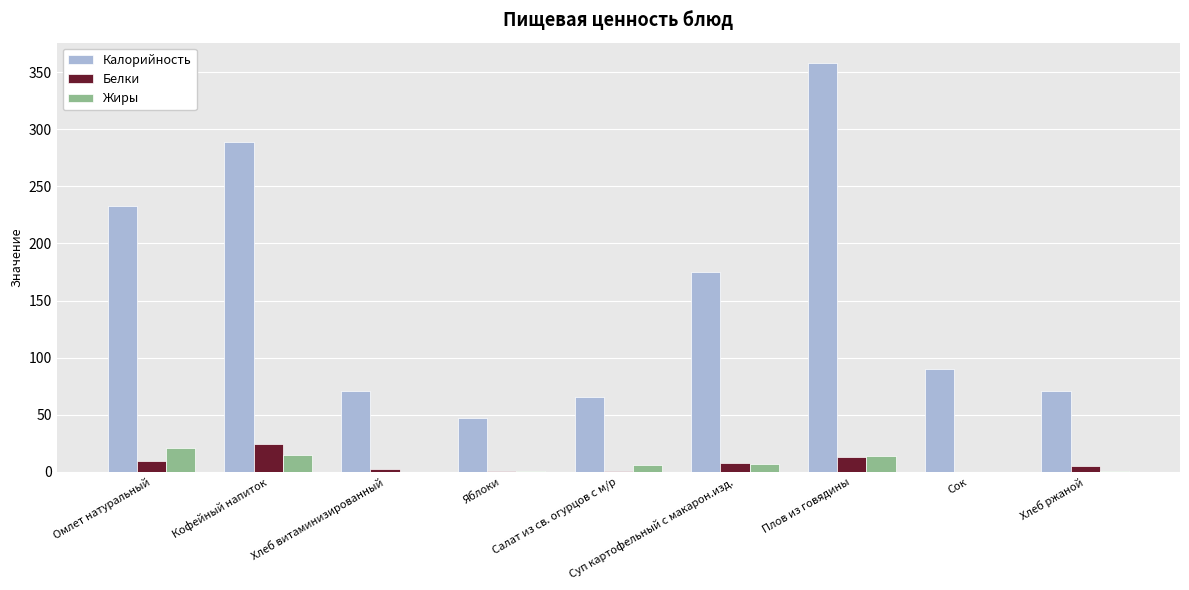

True or false: Калорийность has a value of 90.0 at Сок.

True